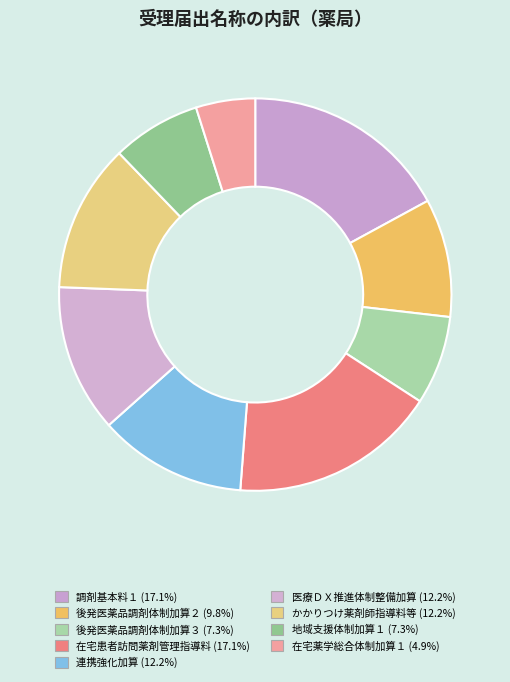

Which category has the smallest portion of the pie?

在宅薬学総合体制加算１